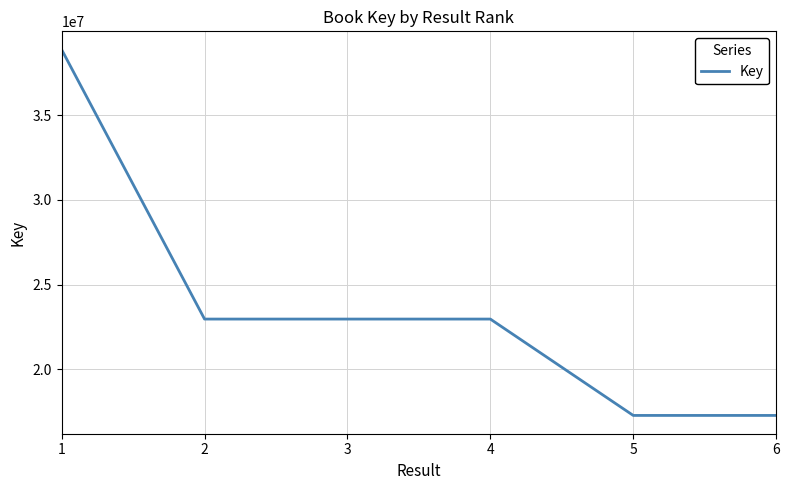

How many categories are shown in the chart?

6